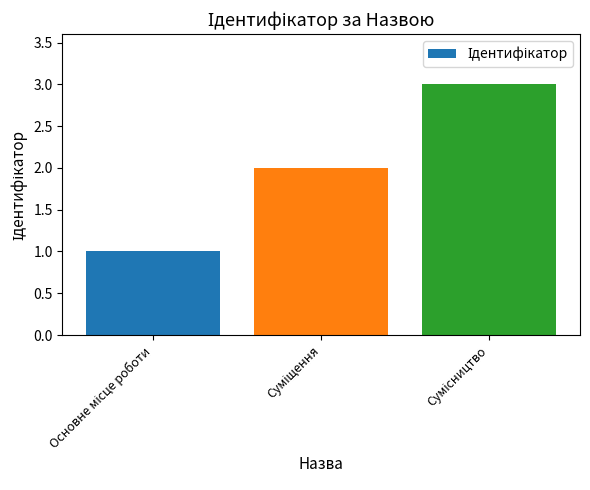

Reading right to left, what are all the values shown in this chart?

3	2	1